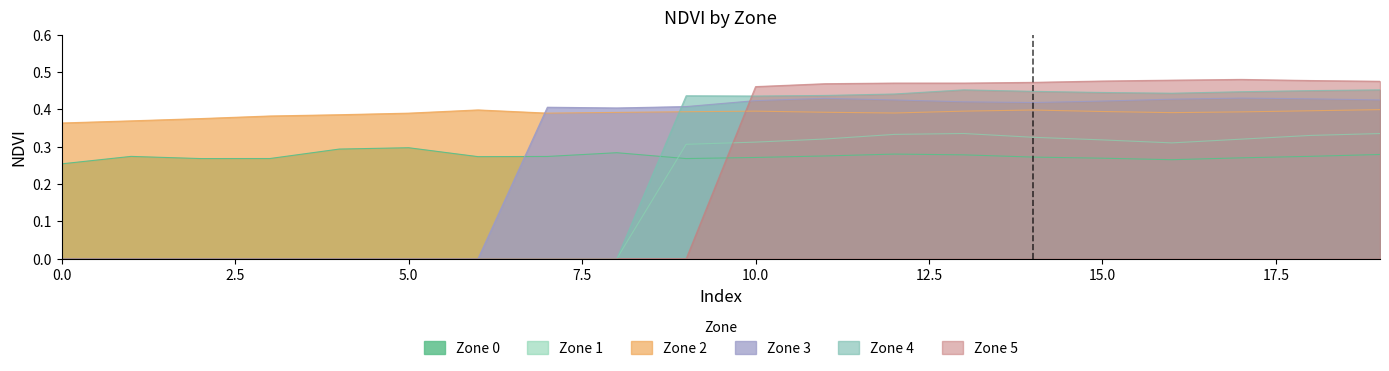

At which category does Zone 0 reach its first local valley?

2